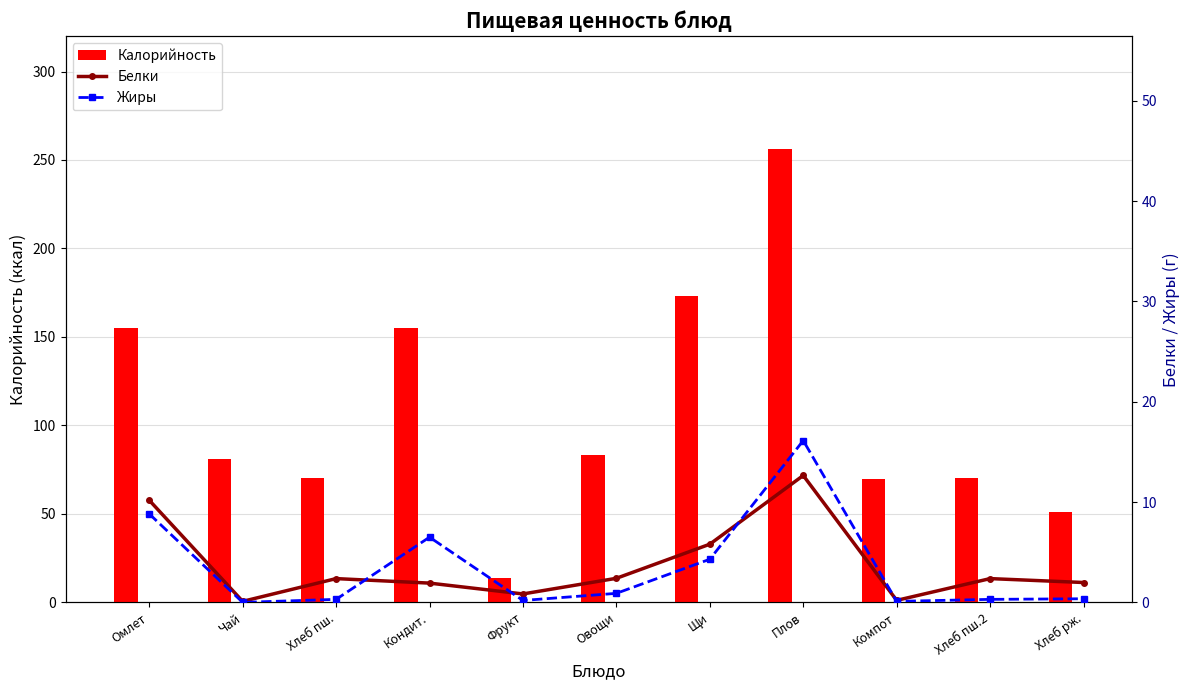

Between Фрукт and Хлеб рж., which is larger?

Хлеб рж.